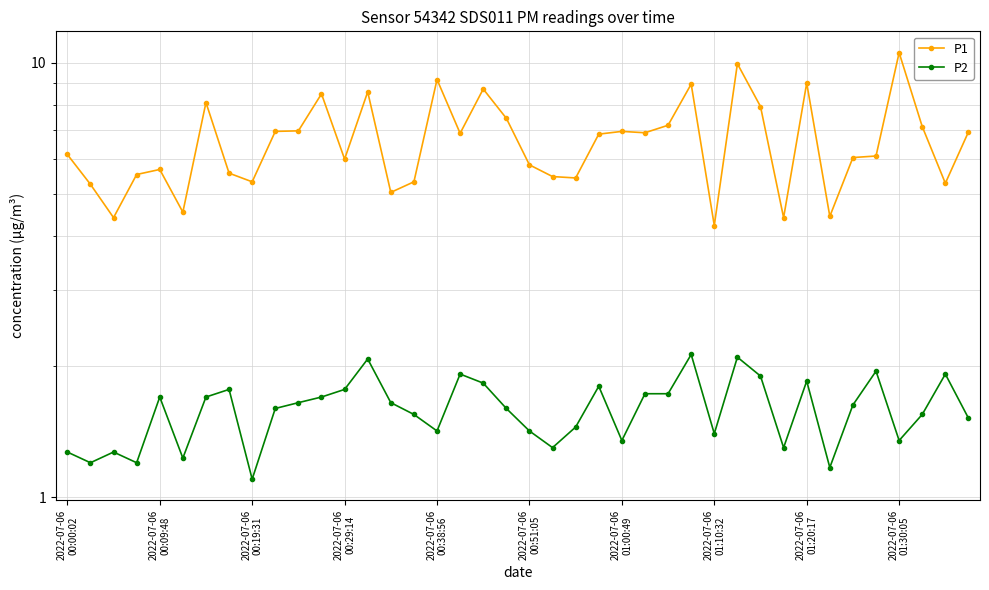

What is the smallest value displayed?

1.1